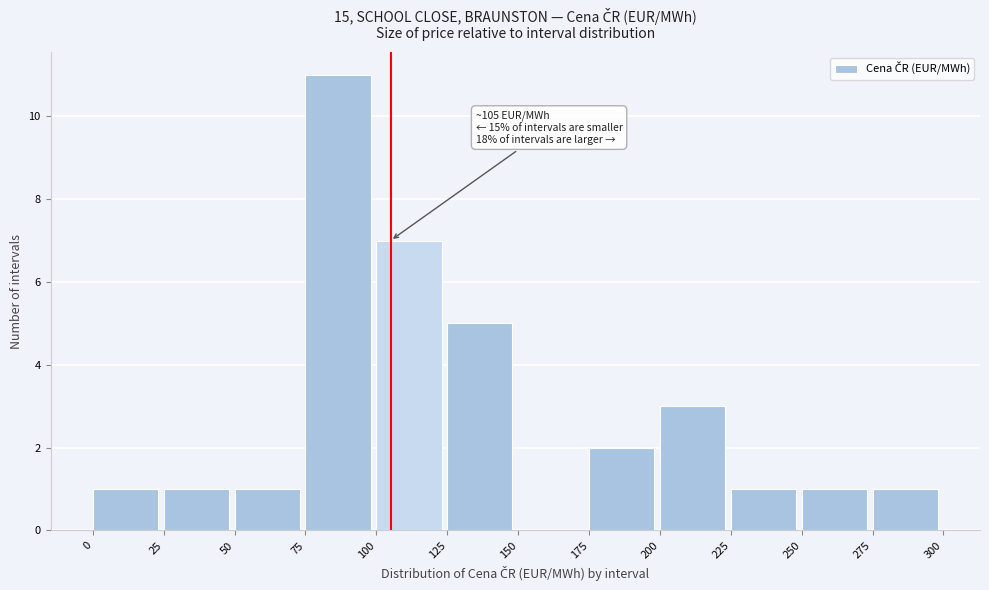

Over which range of the x-axis is the bar tallest?

75 to 100